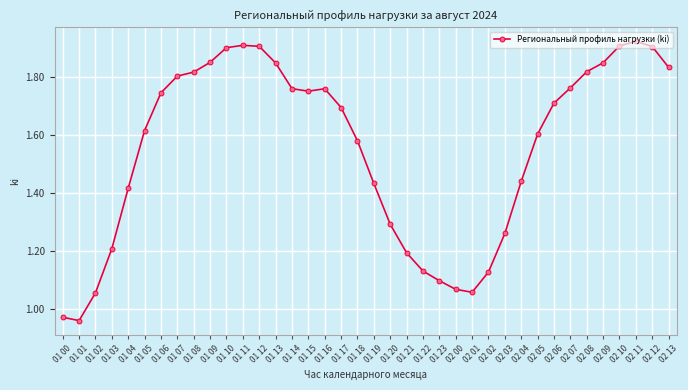

What position from the left is 01 17?

18